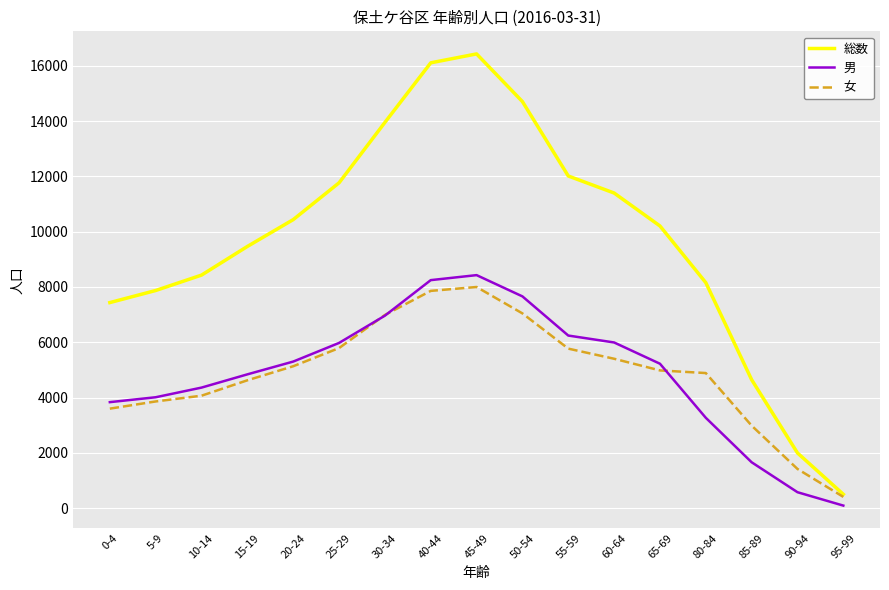

What is the sum of the 女 values at 65-69 and 60-64?

10386